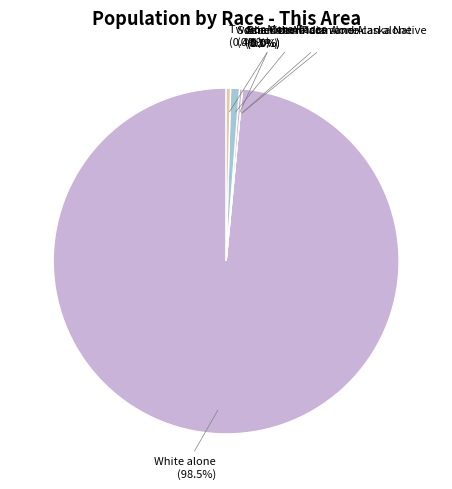

Which has a higher value, Two or More Races or American Indian and Alaska Native?

Two or More Races